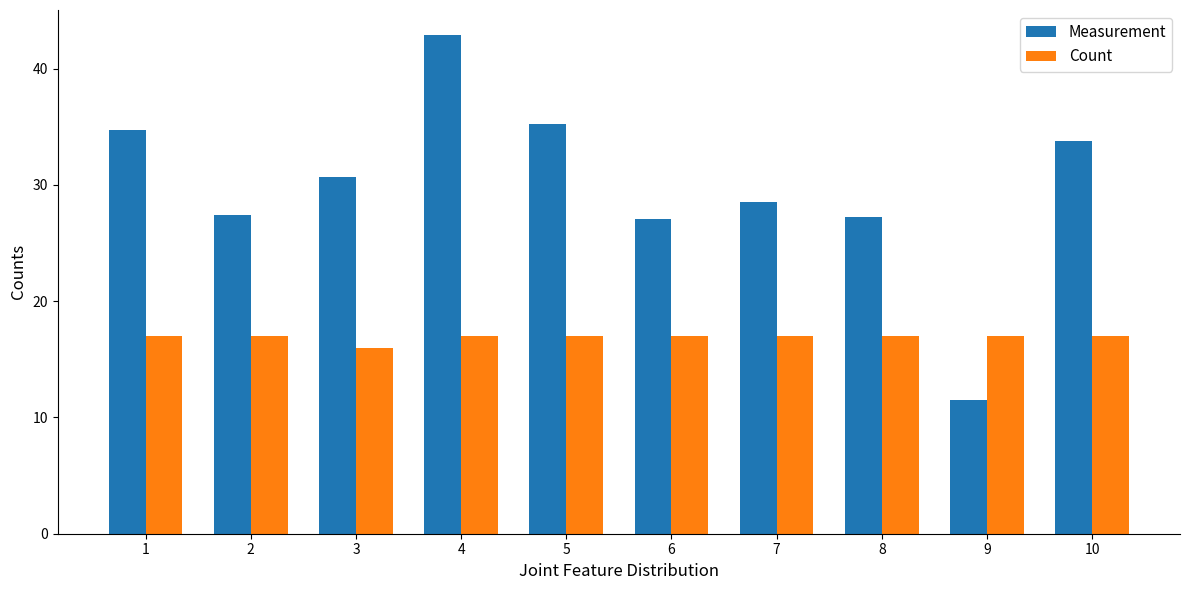

Which series changed the most between 6 and 9?

Measurement